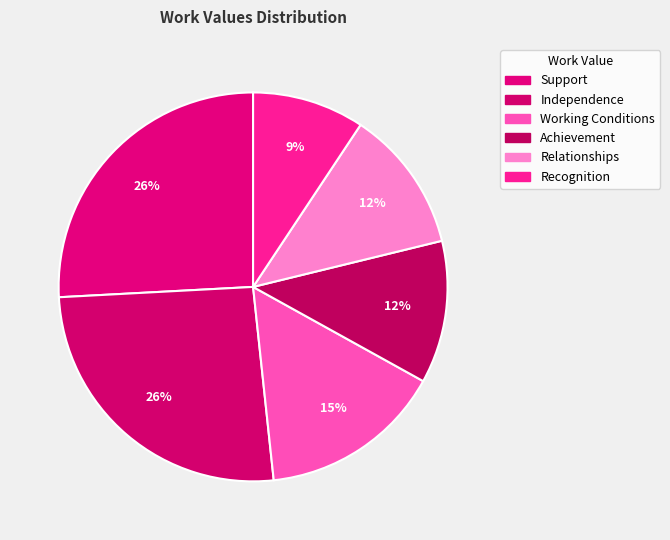

Count the number of slices in the pie.

6